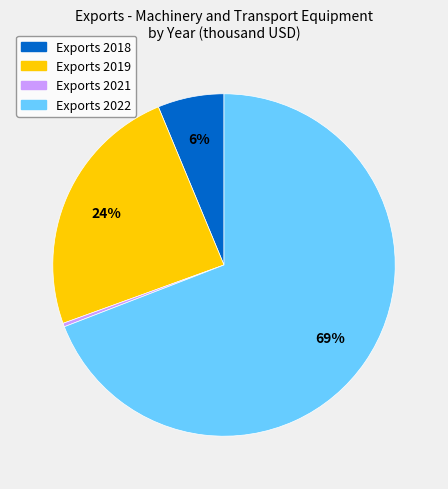

Does any single category account for the majority?

Yes